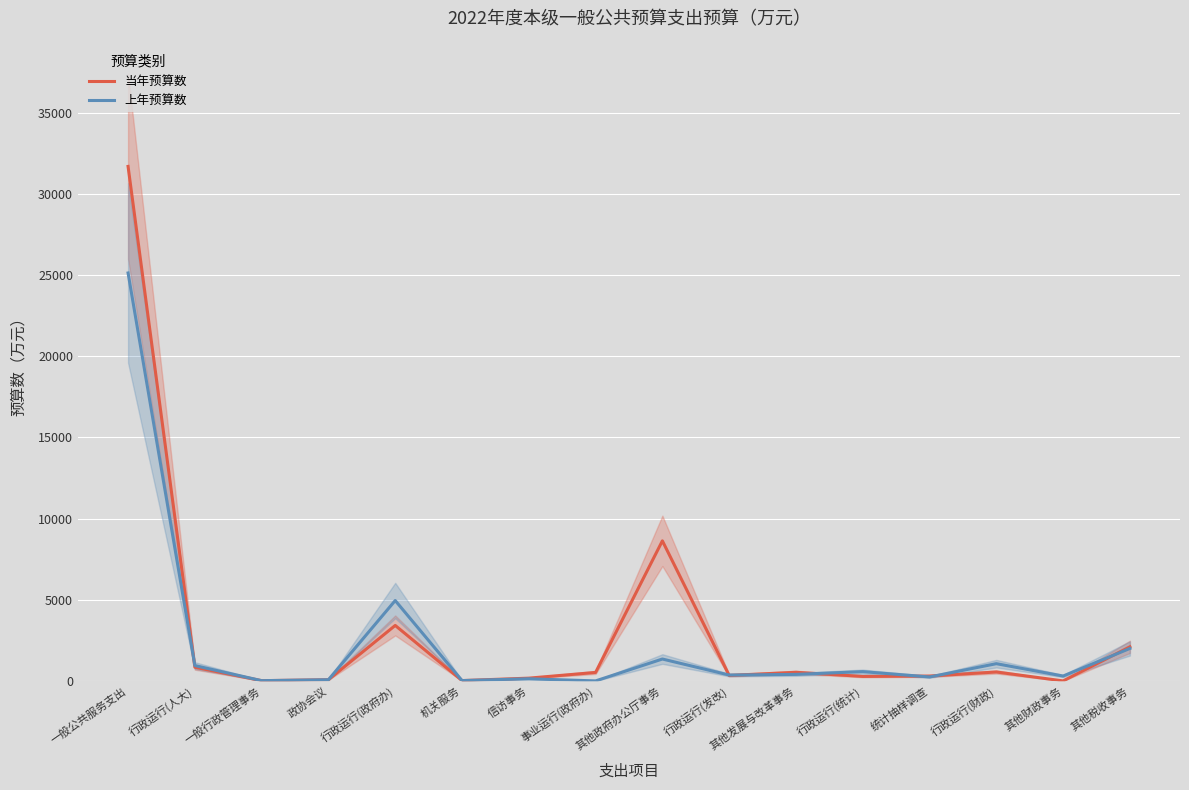

Where is 上年预算数 nearest to the value 12561?

行政运行(政府办)